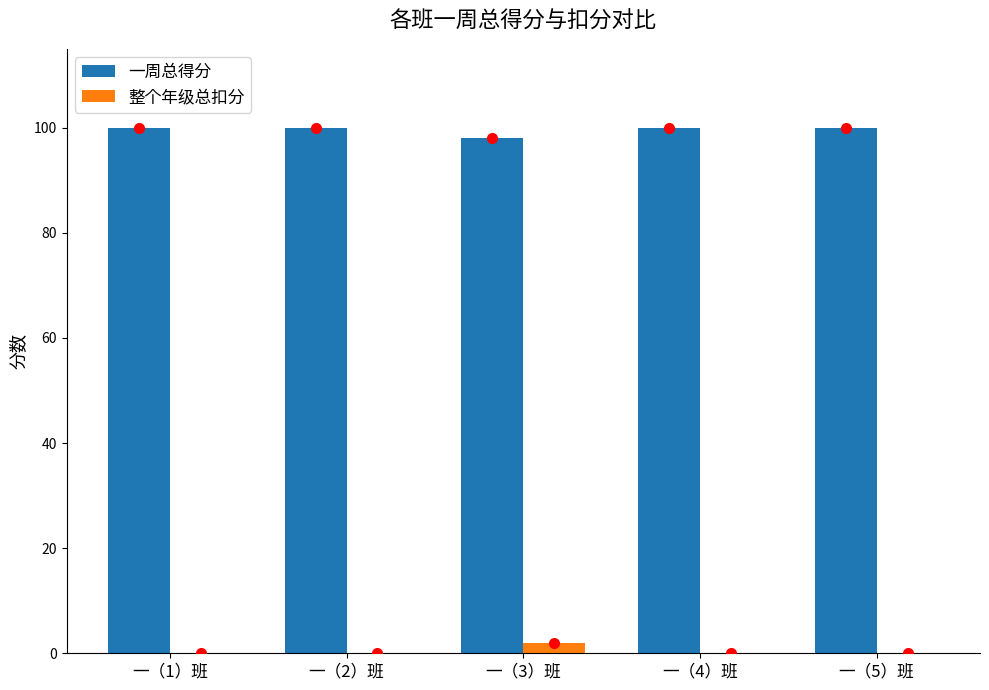

What is the total value across all series at 一（4）班?

100